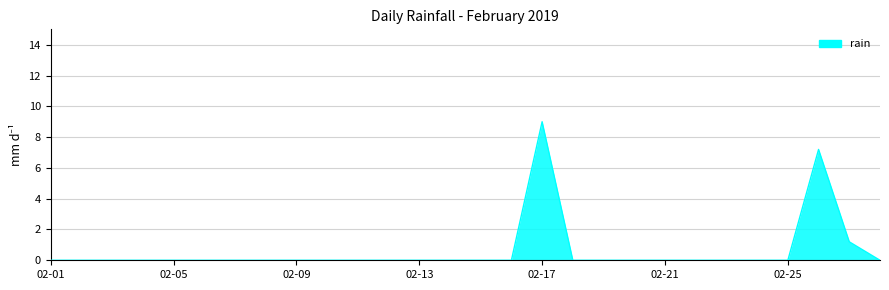

What is the difference between the maximum and minimum values?

9.0